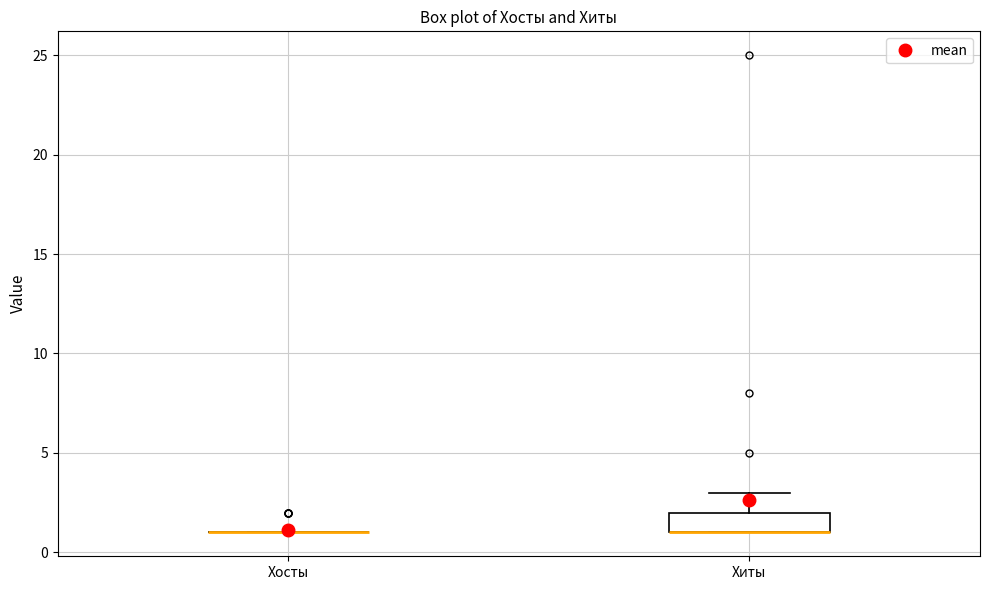

Reading left to right, read every box against the y-axis: the position of its median line, the range the box covers, and the ends of its whiskers. The values are not printed on the chart, so give them approximately, as read against the axis.

Хосты: box collapsed to a line at 1, whiskers 1 to 1
Хиты: median 1 (drawn on the box's lower edge), box 1 to 2, whiskers 1 to 3